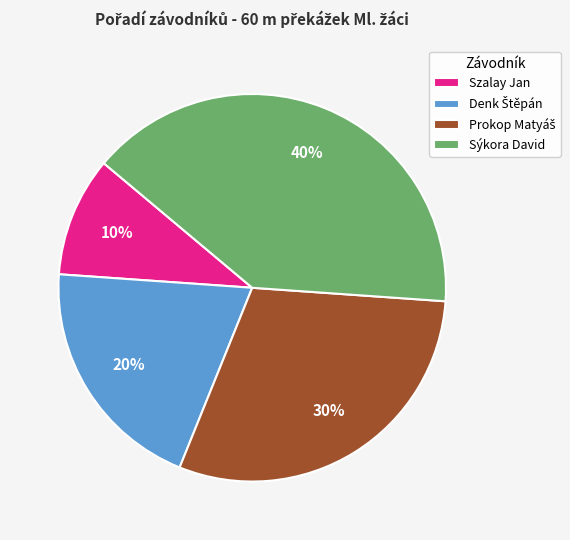

Does Szalay Jan represent more than half of the total?

No